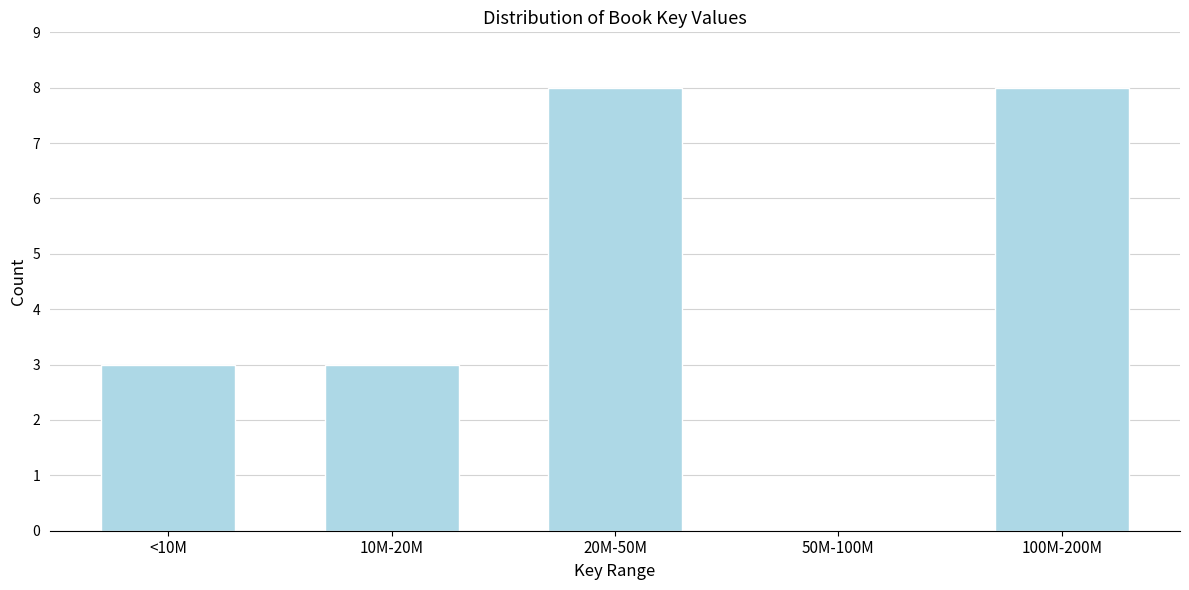

Reading right to left, list all the values displayed in this chart.

100M-200M=8	50M-100M=0	20M-50M=8	10M-20M=3	<10M=3